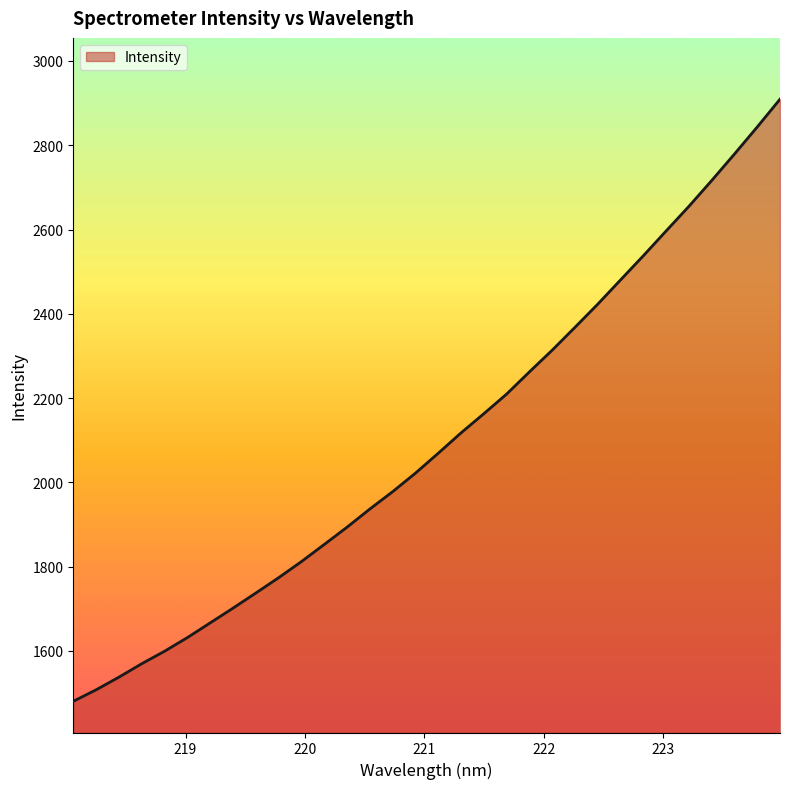

What is the difference between the maximum and minimum values?

1428.8